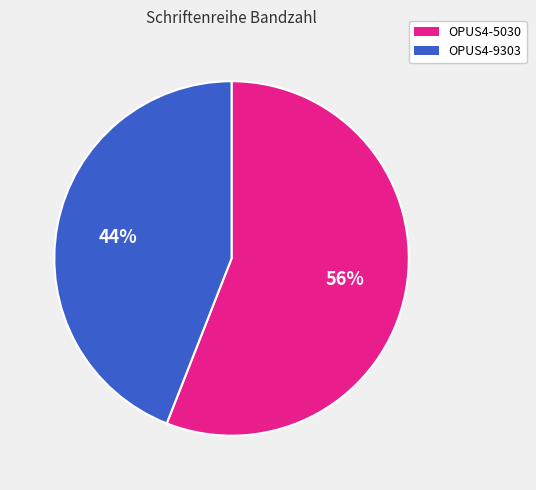

What is the ratio of the value at OPUS4-9303 to the value at OPUS4-5030?

0.8